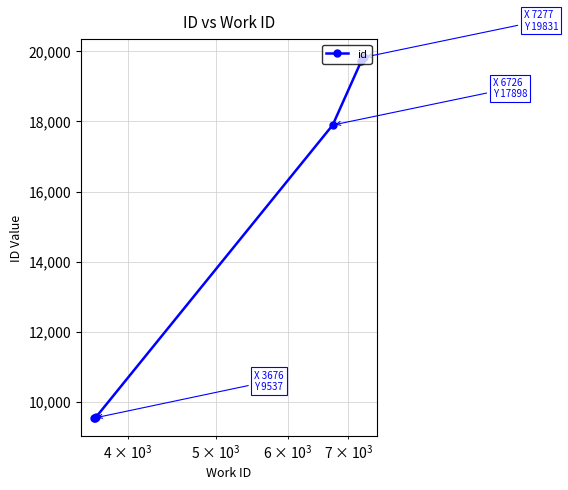

What is the greatest value displayed?

19831.0